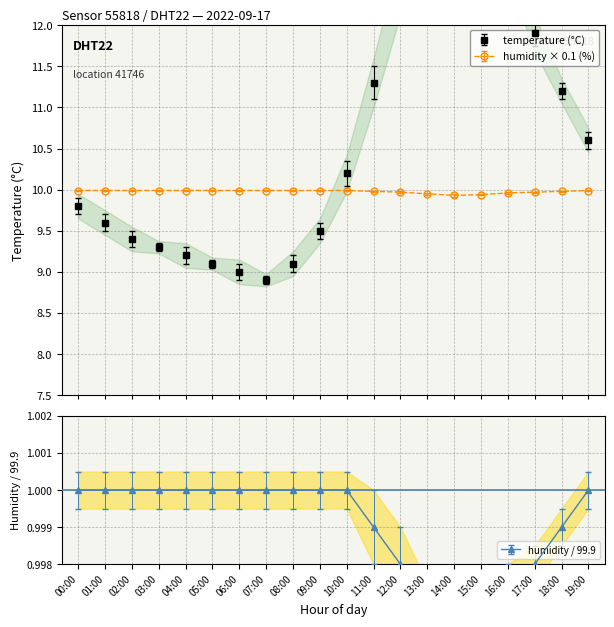

The humidity series shows 10.0 at 03:00. True or false?

True